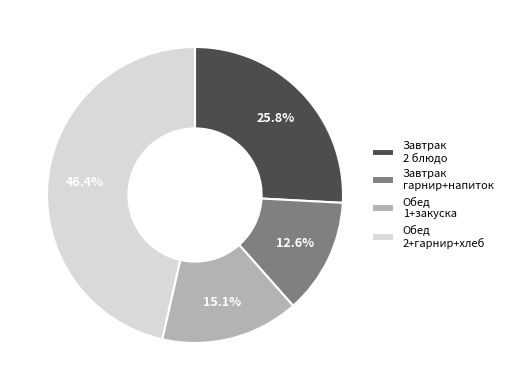

What is the smallest slice in the pie chart?

Завтрак гарнир+напиток